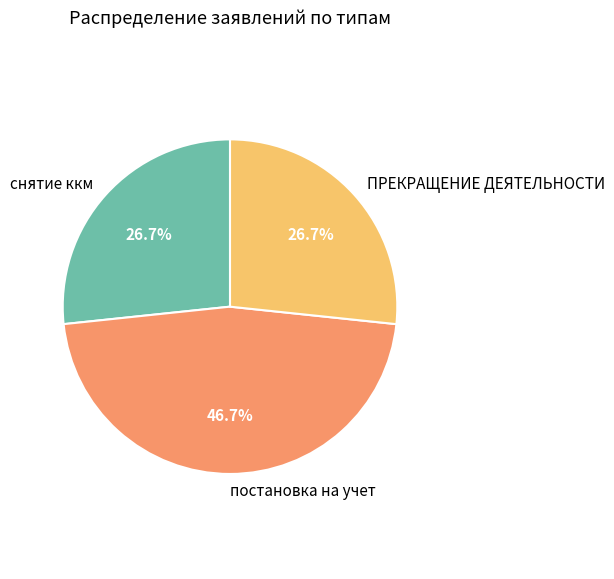

To the nearest percent, what portion does ПРЕКРАЩЕНИЕ ДЕЯТЕЛЬНОСТИ represent?

27%